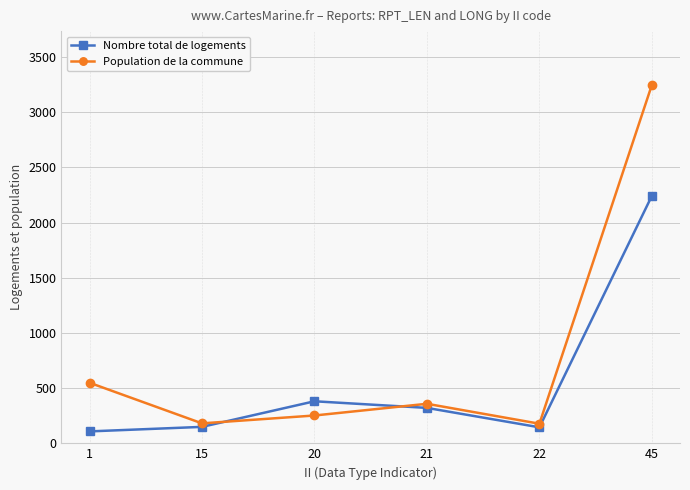

How many lines are shown in the chart?

2